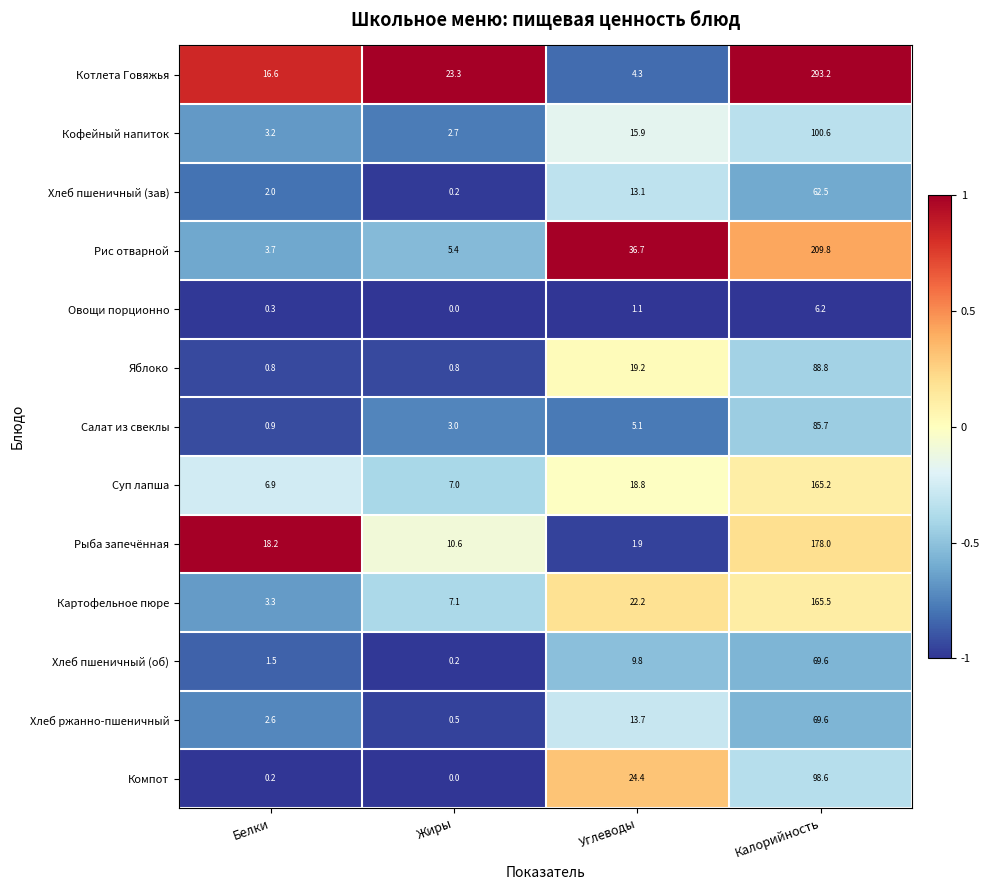

The Яблоко series shows 0.8 at Белки. True or false?

True